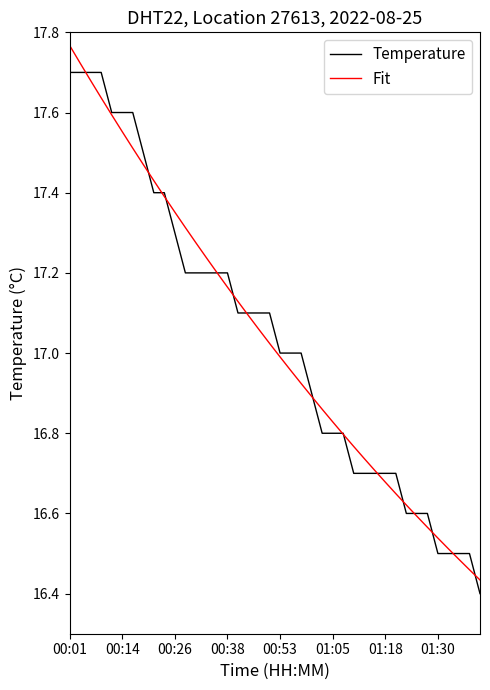

Rank the series by their maximum value, from lowest to highest.

Temperature, Fit